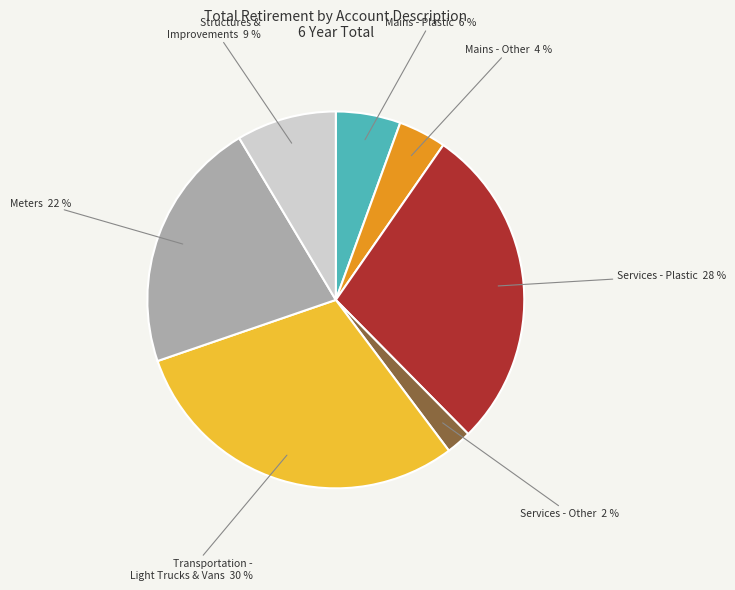

To the nearest percent, what is the difference between the Services - Plastic and Meters slice percentages?

6%